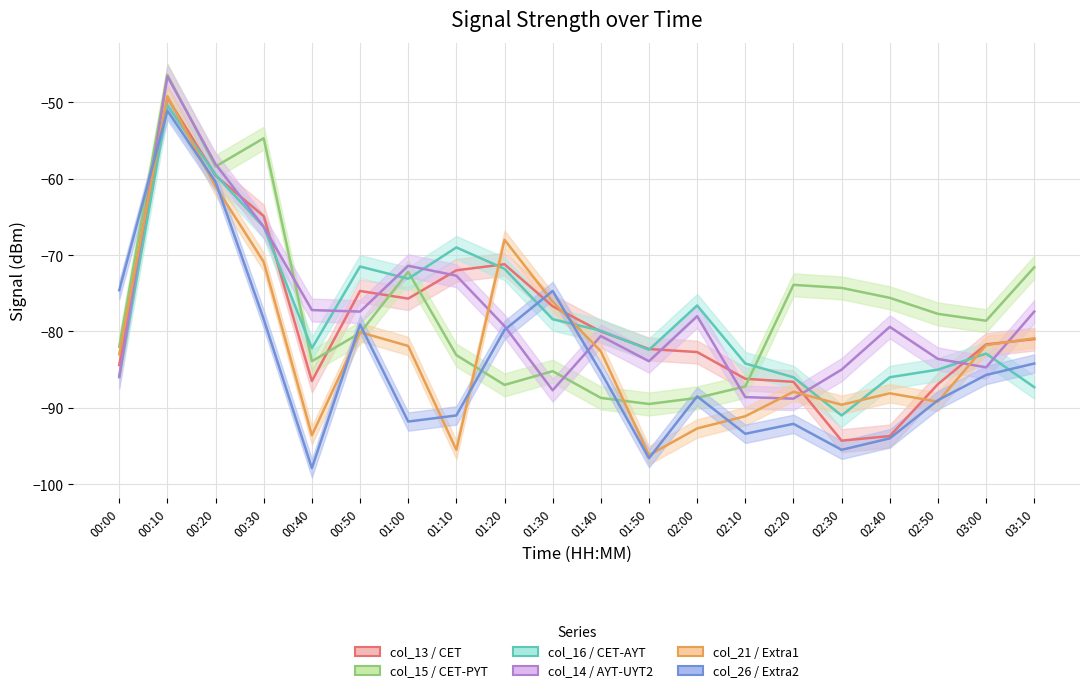

What is the difference between the second highest and minimum values in the col_15 / CET-PYT series?

34.8